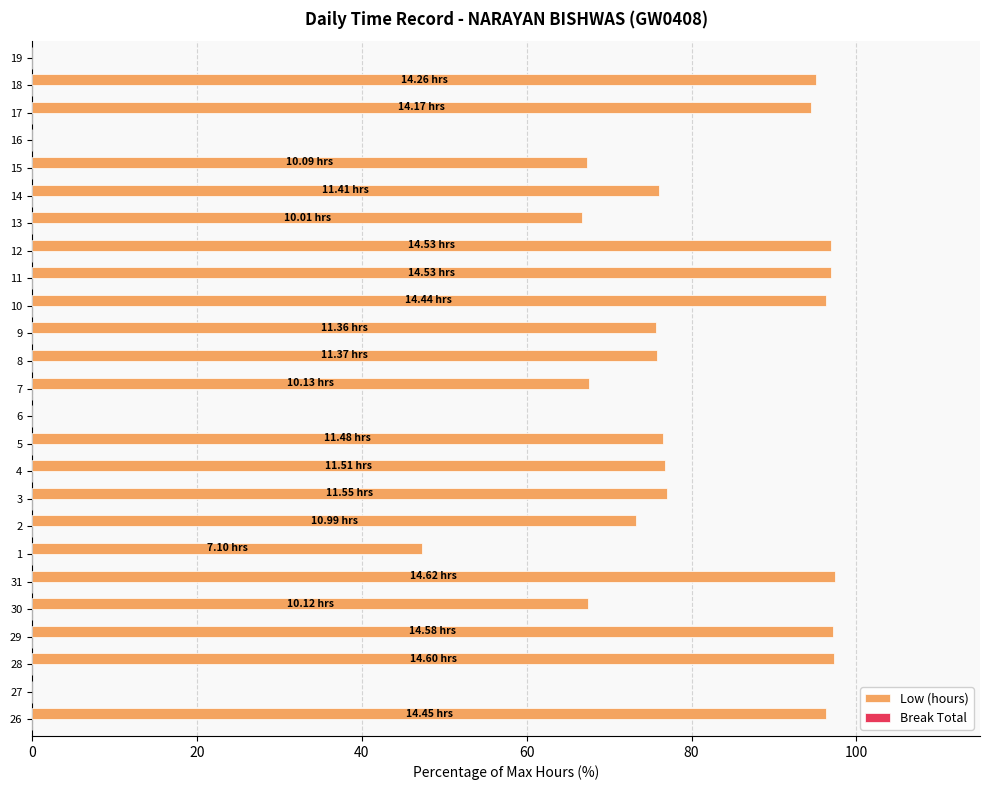

What is the change in value from 28 to 3?

-20.3